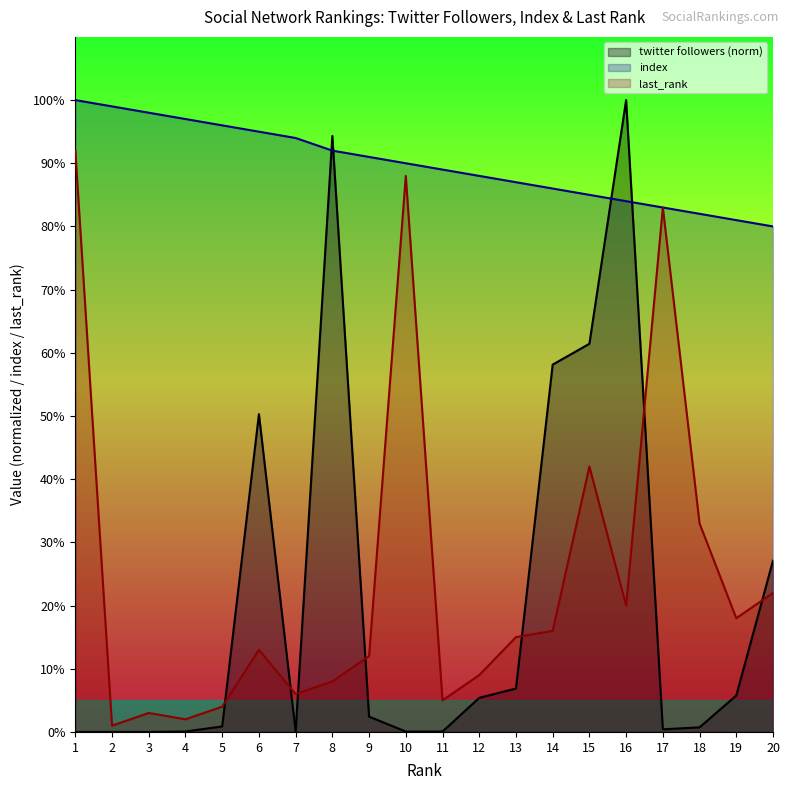

How many lines are shown in the chart?

3